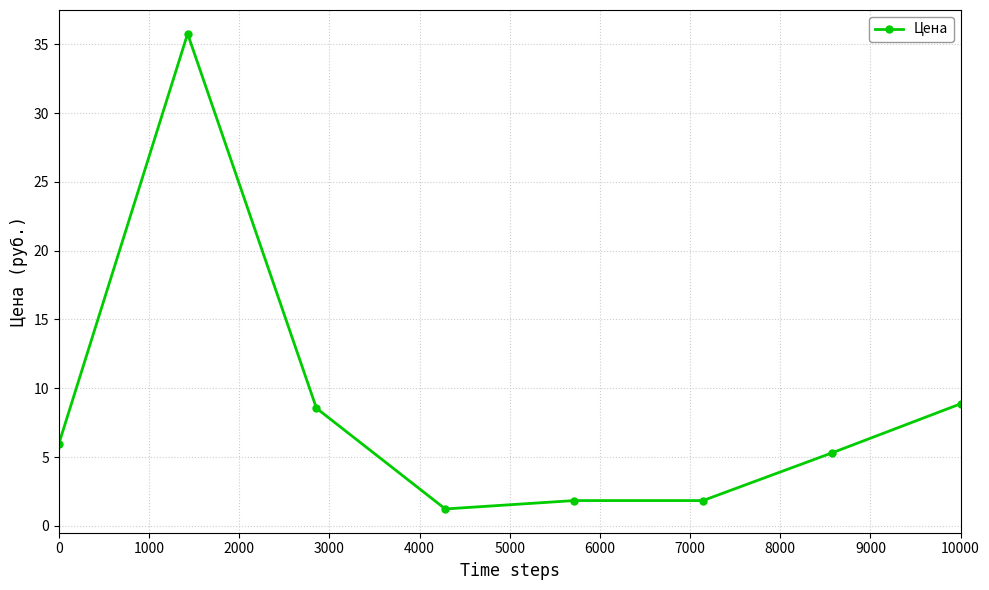

What is the value of the 8th point from the left?

8.9